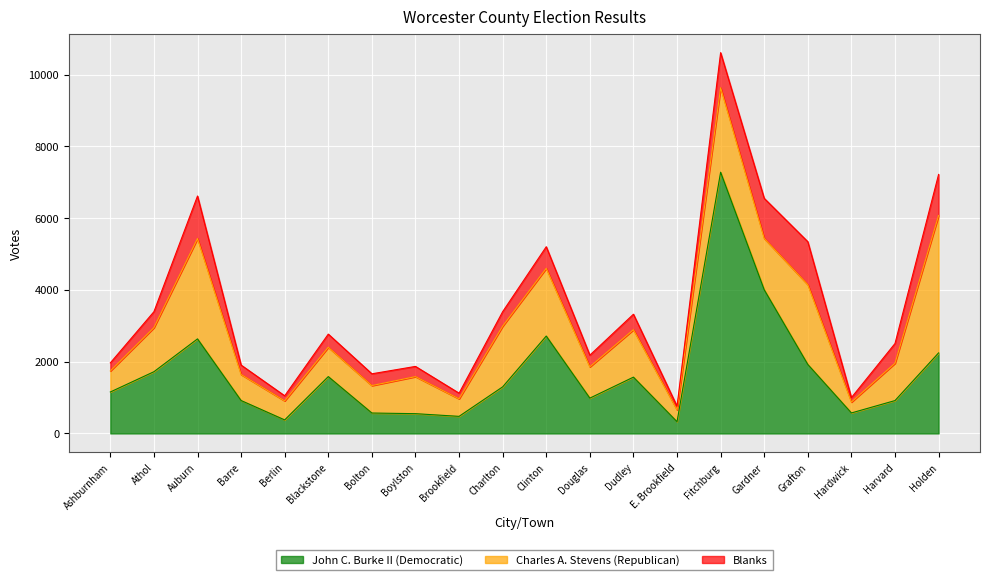

How many interior local peaks does the Charles A. Stevens (Republican) series have?

7